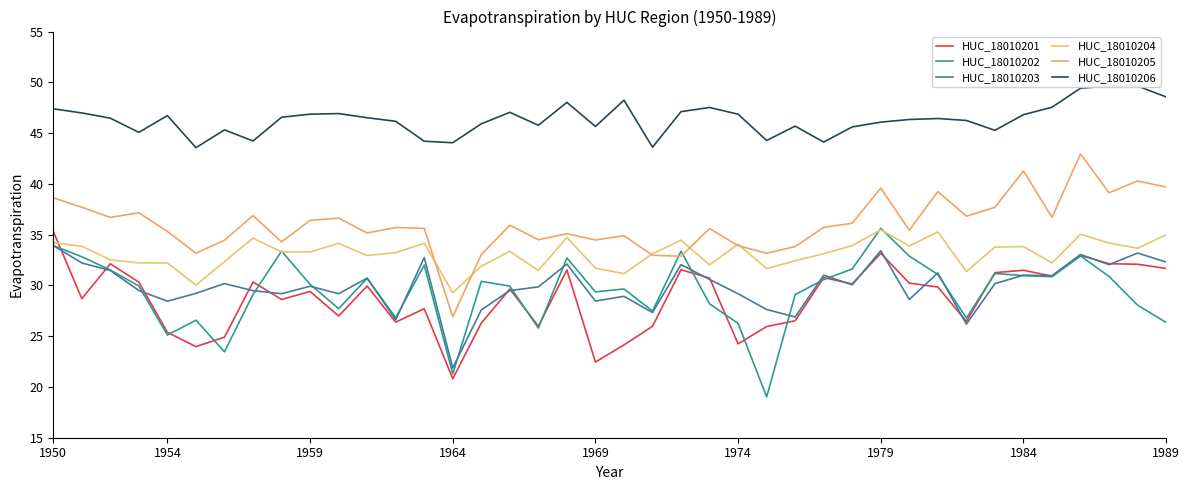

Reading left to right, what are all the values shown in this chart?

HUC_18010201: 35.3	28.7	32.1	30.3	25.4	24.0	24.9	30.3	28.6	29.4	27.0	29.9	26.4	27.7	20.8	26.3	29.6	26.0	31.5	22.5	24.1	26.0	31.5	30.7	24.2	25.9	26.5	30.8	30.1	33.2	30.2	29.8	26.4	31.3	31.5	30.9	33.0	32.1	32.1	31.7
HUC_18010202: 33.9	32.8	31.5	29.9	25.1	26.6	23.5	29.1	33.4	30.1	27.7	30.7	26.8	32.0	21.3	30.4	29.9	25.8	32.7	29.4	29.7	27.5	33.4	28.2	26.3	19.0	29.1	30.6	31.6	35.6	32.9	31.1	26.8	31.2	31.0	30.9	32.9	30.9	28.1	26.4
HUC_18010203: 33.9	32.2	31.5	29.5	28.5	29.2	30.2	29.5	29.2	29.9	29.2	30.7	26.6	32.7	21.9	27.6	29.5	29.9	32.1	28.5	28.9	27.3	32.0	30.6	29.2	27.6	26.9	31.0	30.1	33.4	28.6	31.2	26.2	30.2	31.0	31.0	33.0	32.0	33.2	32.3
HUC_18010204: 34.2	33.9	32.5	32.2	32.2	30.0	32.3	34.7	33.3	33.3	34.1	32.9	33.2	34.2	29.3	31.9	33.4	31.5	34.7	31.7	31.2	33.1	34.5	32.0	34.1	31.7	32.4	33.1	33.9	35.5	33.9	35.3	31.4	33.8	33.8	32.2	35.0	34.2	33.7	35.0
HUC_18010205: 38.6	37.7	36.7	37.2	35.3	33.2	34.5	36.9	34.3	36.4	36.6	35.2	35.7	35.6	26.9	33.0	35.9	34.5	35.1	34.5	34.9	33.0	32.9	35.6	33.9	33.2	33.8	35.7	36.1	39.6	35.4	39.2	36.8	37.7	41.3	36.7	42.9	39.1	40.3	39.7
HUC_18010206: 47.4	47.0	46.5	45.1	46.7	43.6	45.3	44.2	46.6	46.9	46.9	46.5	46.2	44.2	44.1	45.9	47.0	45.8	48.0	45.7	48.2	43.6	47.1	47.5	46.9	44.3	45.7	44.1	45.6	46.1	46.3	46.4	46.2	45.3	46.8	47.5	49.4	49.6	49.6	48.6